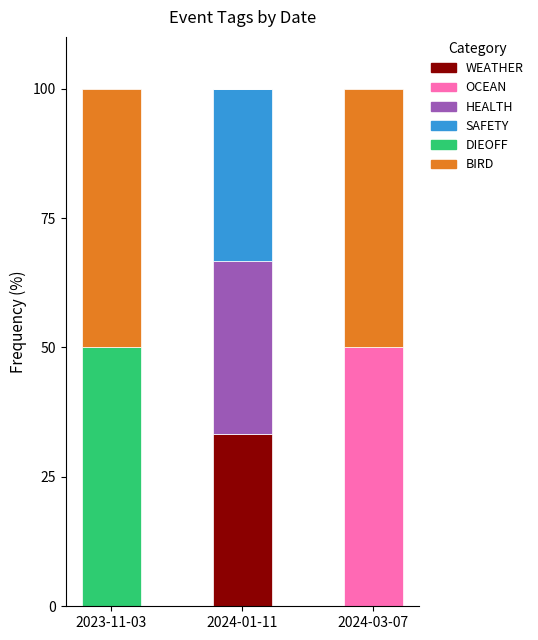

Are the bars grouped side by side (vs. stacked)?

No